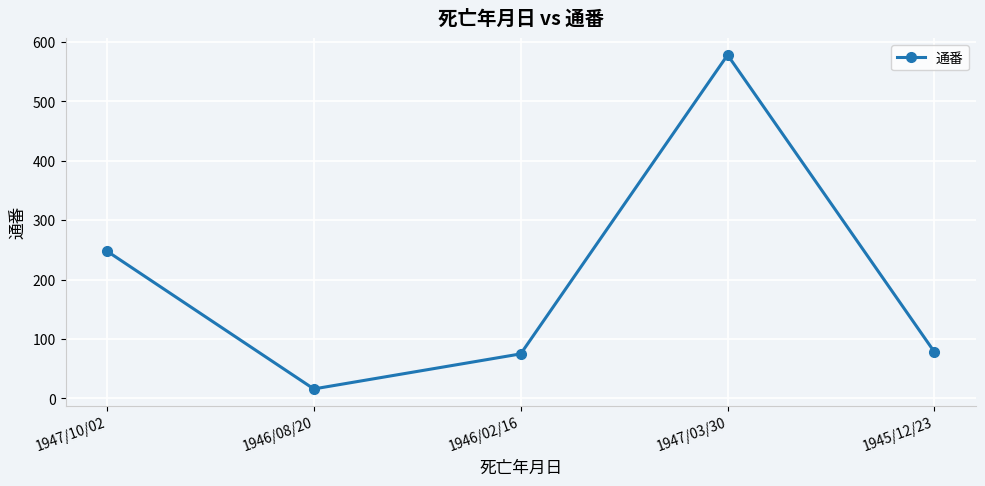

How many values are below 78?

2